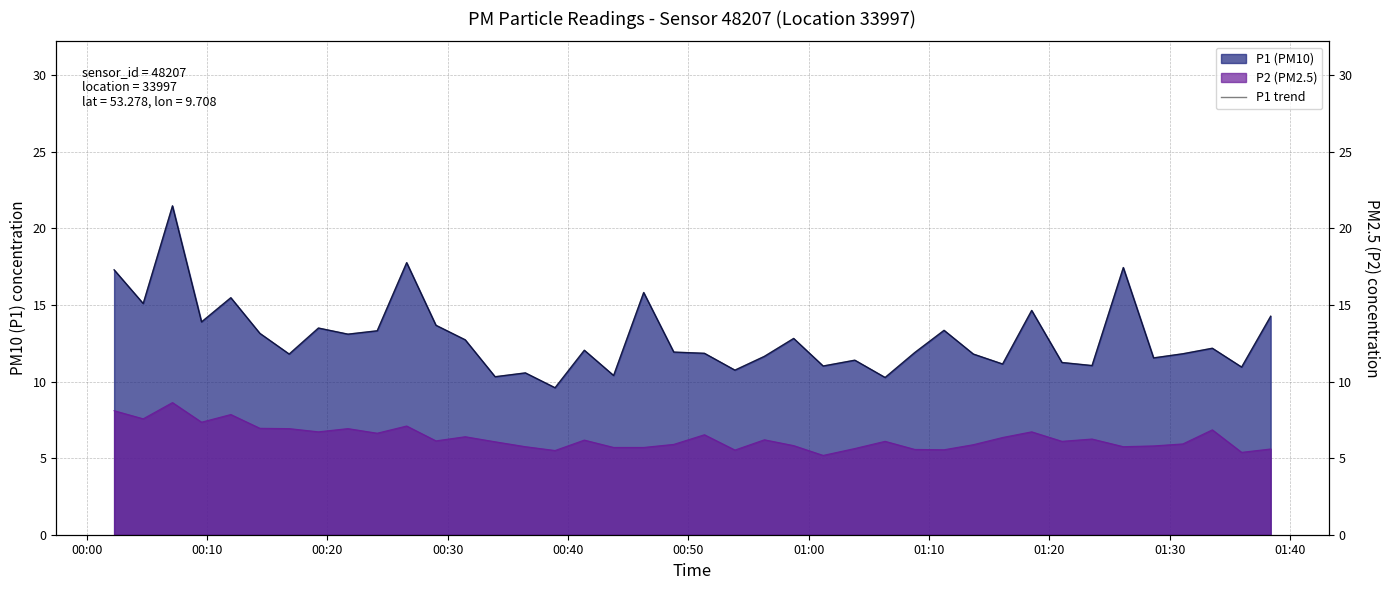

What is the sum of all values?

516.1